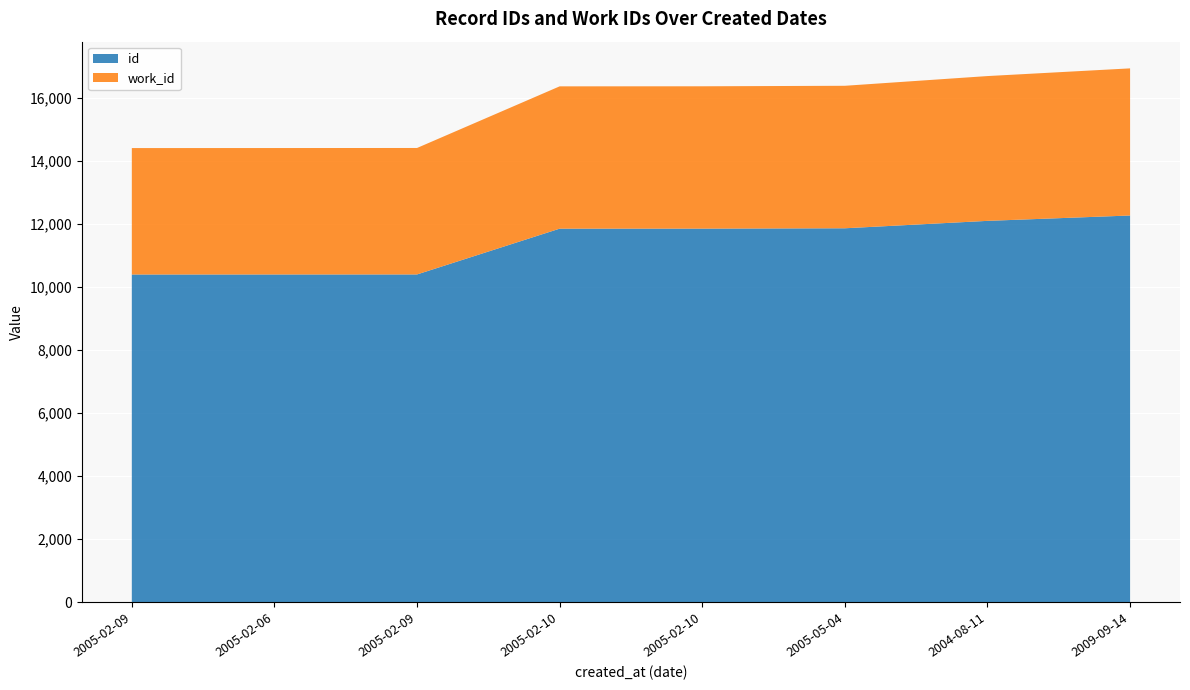

Reading left to right, list all the values displayed in this chart.

id: 10391	10392	10393	11844	11845	11856	12091	12261
work_id: 4007	4007	4008	4510	4511	4516	4589	4663